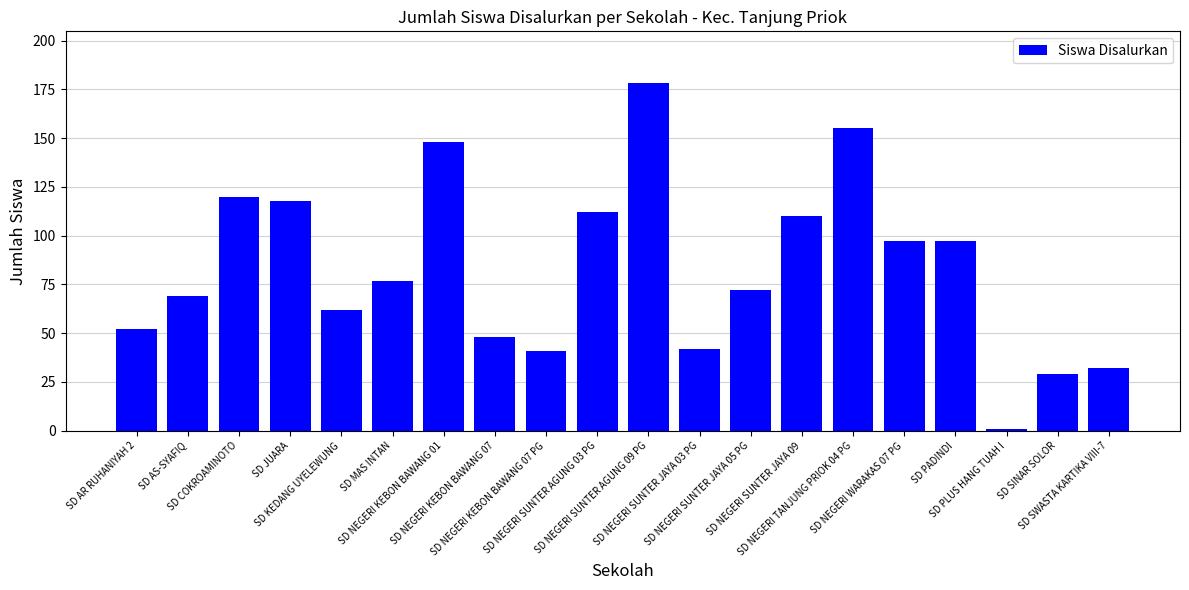

Reading right to left, transcribe all the data shown in this chart.

SD SWASTA KARTIKA VIII-7=32	SD SINAR SOLOR=29	SD PLUS HANG TUAH I=1	SD PADINDI=97	SD NEGERI WARAKAS 07 PG=97	SD NEGERI TANJUNG PRIOK 04 PG=155	SD NEGERI SUNTER JAYA 09=110	SD NEGERI SUNTER JAYA 05 PG=72	SD NEGERI SUNTER JAYA 03 PG=42	SD NEGERI SUNTER AGUNG 09 PG=178	SD NEGERI SUNTER AGUNG 03 PG=112	SD NEGERI KEBON BAWANG 07 PG=41	SD NEGERI KEBON BAWANG 07=48	SD NEGERI KEBON BAWANG 01=148	SD MAS INTAN=77	SD KEDANG UYELEWUNG=62	SD JUARA=118	SD COKROAMINOTO=120	SD AS-SYAFIQ=69	SD AR RUHANIYAH 2=52